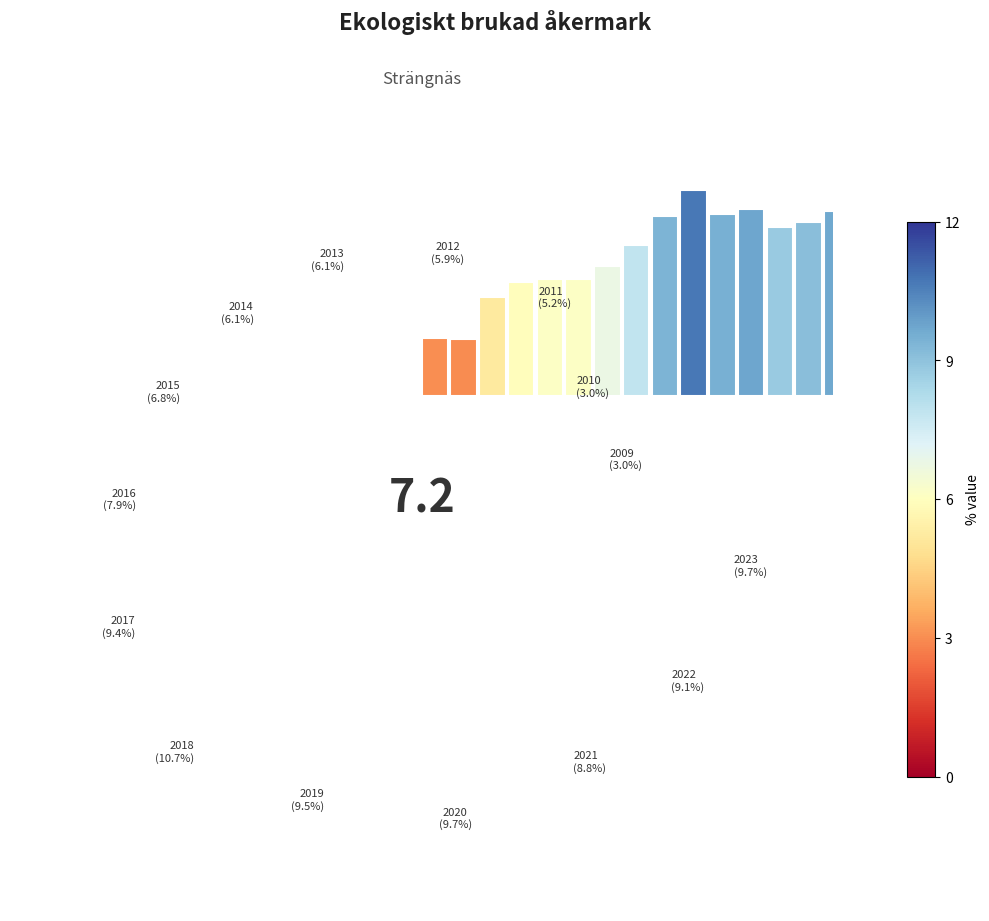

Is there a majority slice in this chart?

No